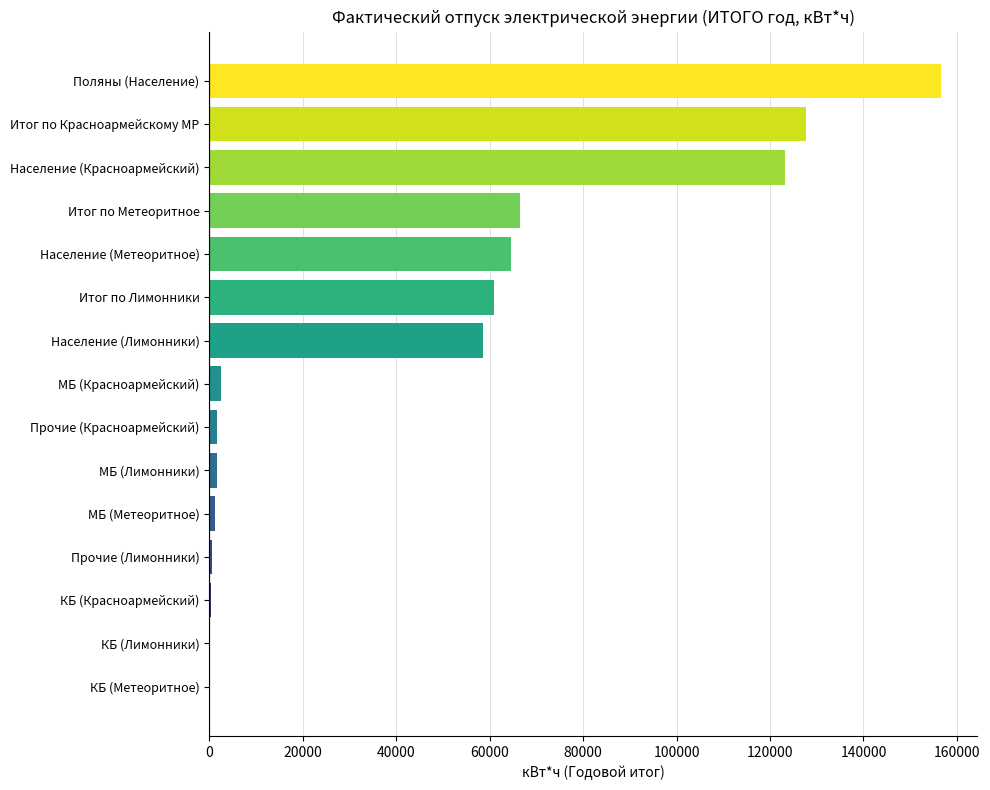

What value does the data have at Итог по Лимонники?

61030.8